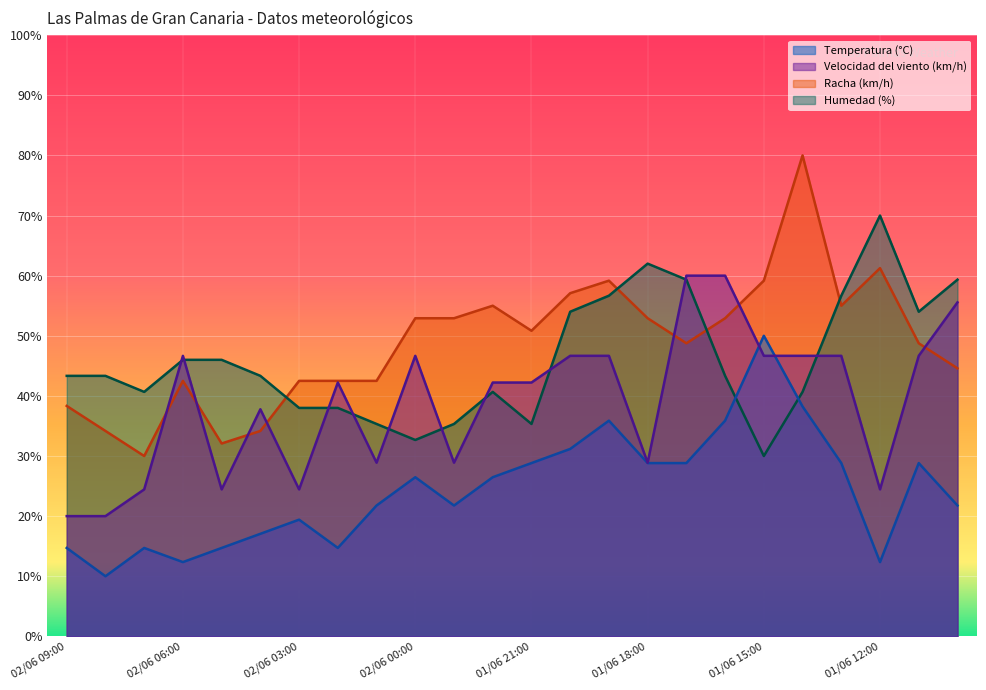

Reading left to right, what are all the values shown in this chart?

Temperatura (°C): 02/06 09:00=14.7	02/06 08:00=10.0	02/06 07:00=14.7	02/06 06:00=12.4	02/06 05:00=14.7	02/06 04:00=17.1	02/06 03:00=19.4	02/06 02:00=14.7	02/06 01:00=21.8	02/06 00:00=26.5	01/06 23:00=21.8	01/06 22:00=26.5	01/06 21:00=28.8	01/06 20:00=31.2	01/06 19:00=35.9	01/06 18:00=28.8	01/06 17:00=28.8	01/06 16:00=35.9	01/06 15:00=50.0	01/06 14:00=38.2	01/06 13:00=28.8	01/06 12:00=12.4	01/06 11:00=28.8	01/06 10:00=21.8
Velocidad del viento (km/h): 02/06 09:00=20.0	02/06 08:00=20.0	02/06 07:00=24.4	02/06 06:00=46.7	02/06 05:00=24.4	02/06 04:00=37.8	02/06 03:00=24.4	02/06 02:00=42.2	02/06 01:00=28.9	02/06 00:00=46.7	01/06 23:00=28.9	01/06 22:00=42.2	01/06 21:00=42.2	01/06 20:00=46.7	01/06 19:00=46.7	01/06 18:00=28.9	01/06 17:00=60.0	01/06 16:00=60.0	01/06 15:00=46.7	01/06 14:00=46.7	01/06 13:00=46.7	01/06 12:00=24.4	01/06 11:00=46.7	01/06 10:00=55.6
Racha (km/h): 02/06 09:00=38.3	02/06 08:00=34.2	02/06 07:00=30.0	02/06 06:00=42.5	02/06 05:00=32.1	02/06 04:00=34.2	02/06 03:00=42.5	02/06 02:00=42.5	02/06 01:00=42.5	02/06 00:00=52.9	01/06 23:00=52.9	01/06 22:00=55.0	01/06 21:00=50.8	01/06 20:00=57.1	01/06 19:00=59.2	01/06 18:00=52.9	01/06 17:00=48.8	01/06 16:00=52.9	01/06 15:00=59.2	01/06 14:00=80.0	01/06 13:00=55.0	01/06 12:00=61.2	01/06 11:00=48.8	01/06 10:00=44.6
Humedad (%): 02/06 09:00=43.3	02/06 08:00=43.3	02/06 07:00=40.7	02/06 06:00=46.0	02/06 05:00=46.0	02/06 04:00=43.3	02/06 03:00=38.0	02/06 02:00=38.0	02/06 01:00=35.3	02/06 00:00=32.7	01/06 23:00=35.3	01/06 22:00=40.7	01/06 21:00=35.3	01/06 20:00=54.0	01/06 19:00=56.7	01/06 18:00=62.0	01/06 17:00=59.3	01/06 16:00=43.3	01/06 15:00=30.0	01/06 14:00=40.7	01/06 13:00=56.7	01/06 12:00=70.0	01/06 11:00=54.0	01/06 10:00=59.3